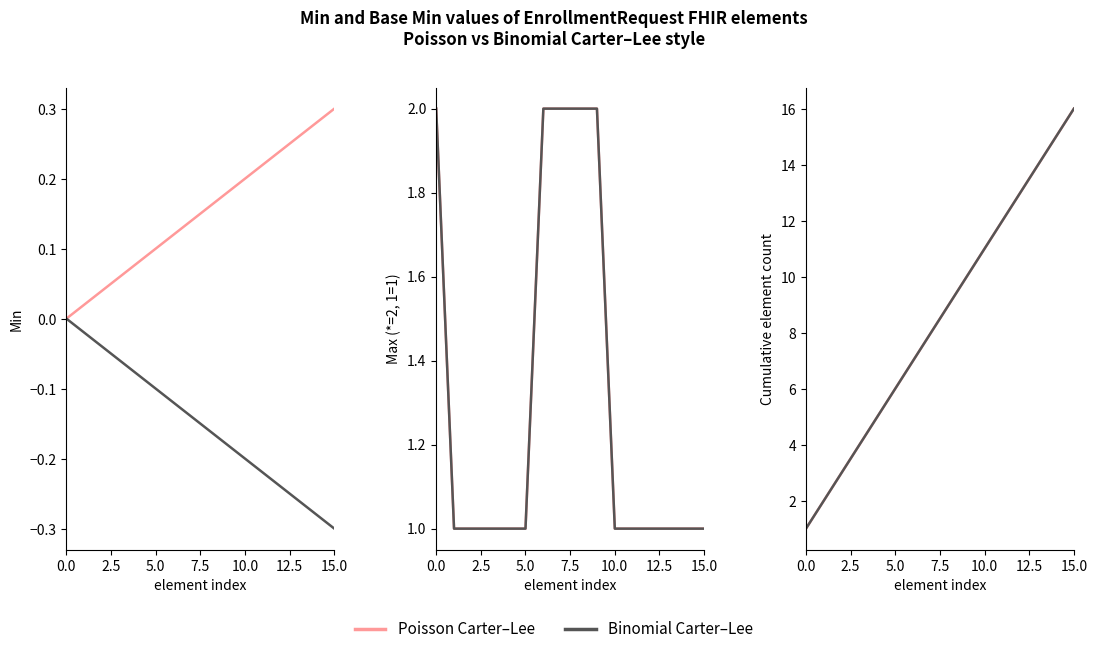

True or false: Base Max (Binomial Carter-Lee) has a value of 2.0 at 0.0.

True